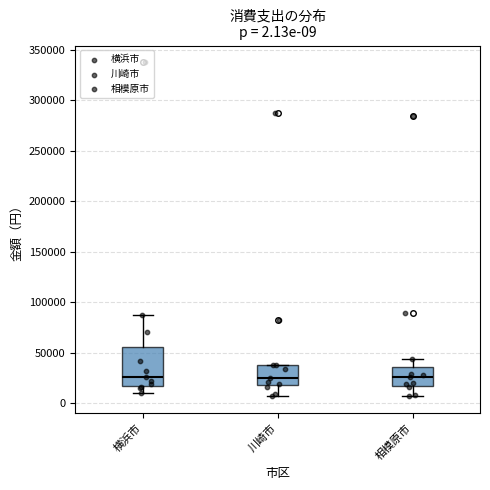

Comparing the boxes themselves (not the whiskers), which one is the tallest?

横浜市